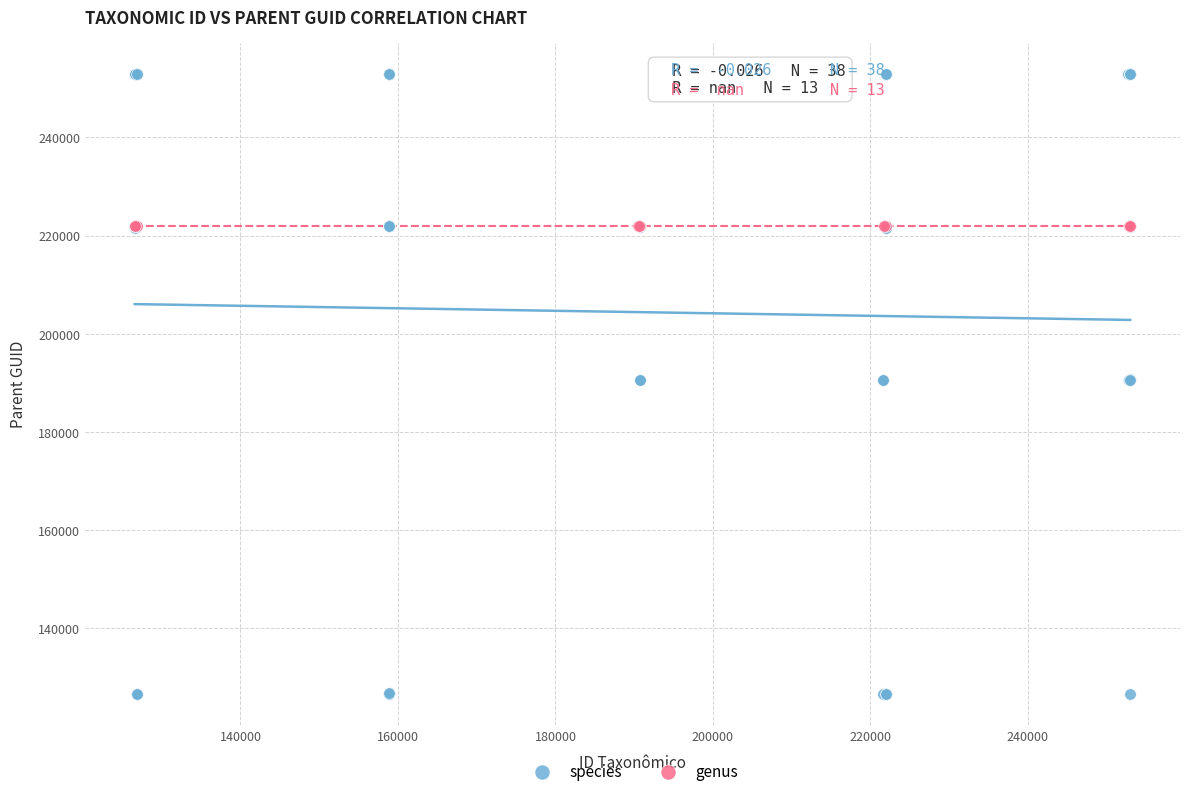

Which series reaches the minimum Y coordinate?

species